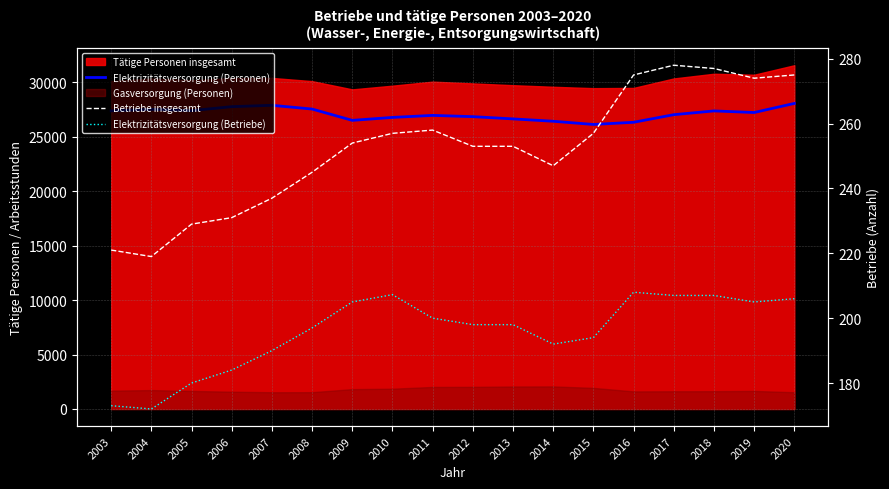

What is the greatest value displayed?

28057.9